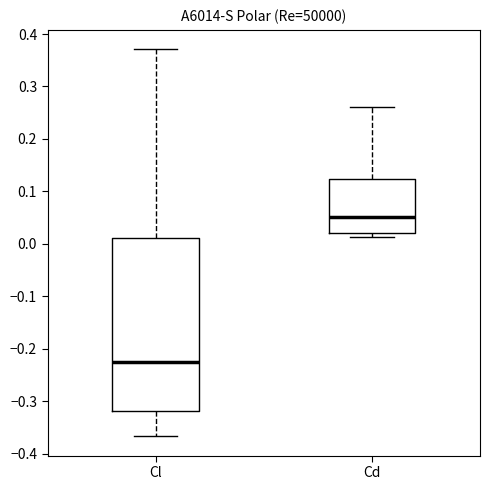

Reading left to right, transcribe this box plot: for each box, give where its median line is, the range the box spans, and where its two whiskers end, as read against the y-axis. The values are not printed on the chart, so give them approximately, as read against the axis.

Cl: median -0.22, box -0.32 to 0.01, whiskers -0.37 to 0.37
Cd: median 0.05, box 0.02 to 0.12, whiskers 0.01 to 0.26